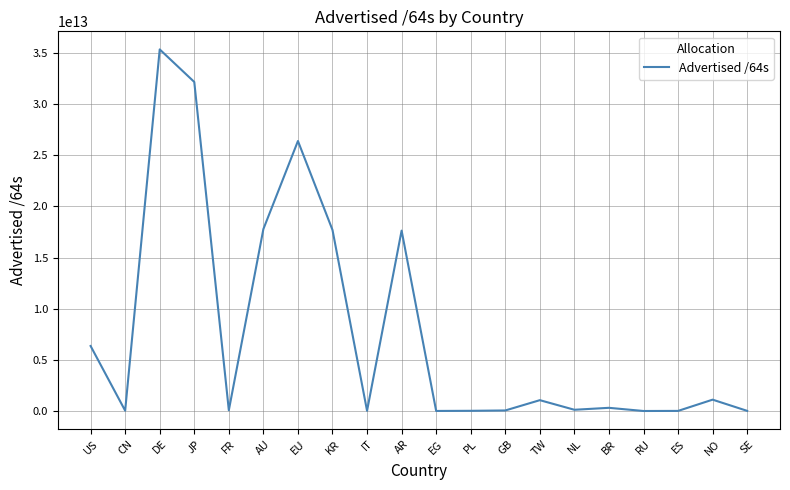

Between KR and IT, which is larger?

KR